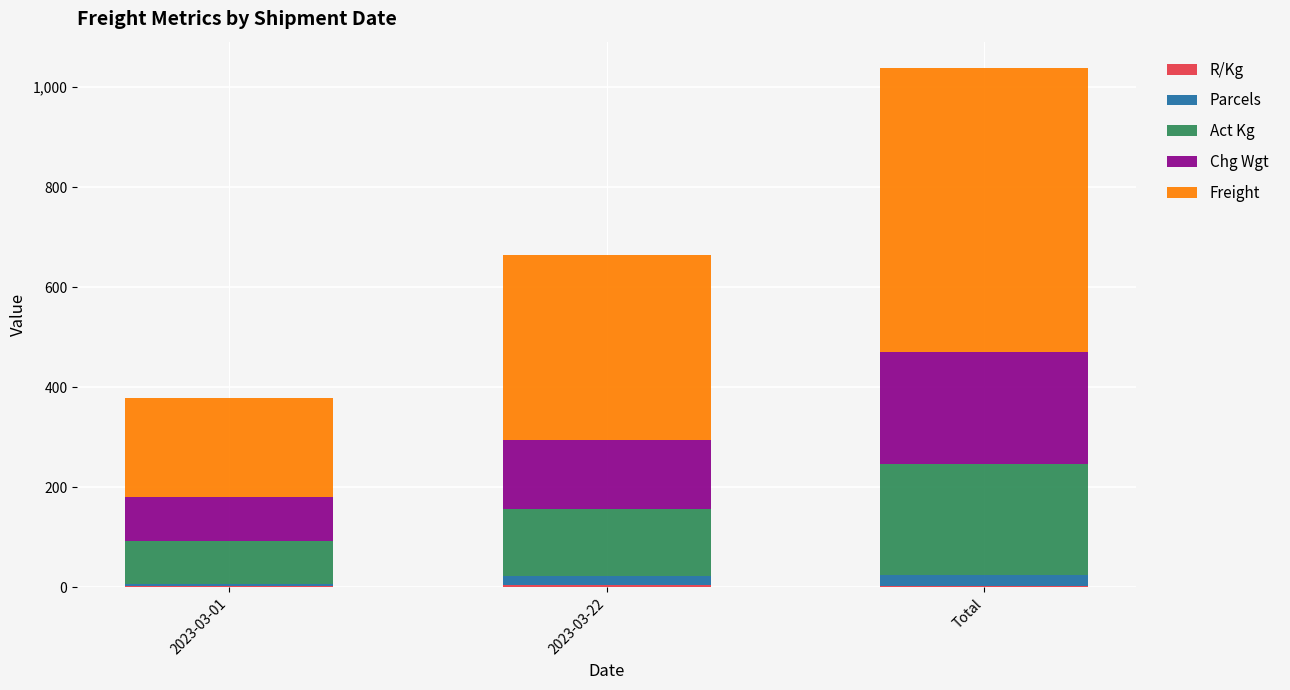

What is the total value across all series at 2023-03-22?

664.1